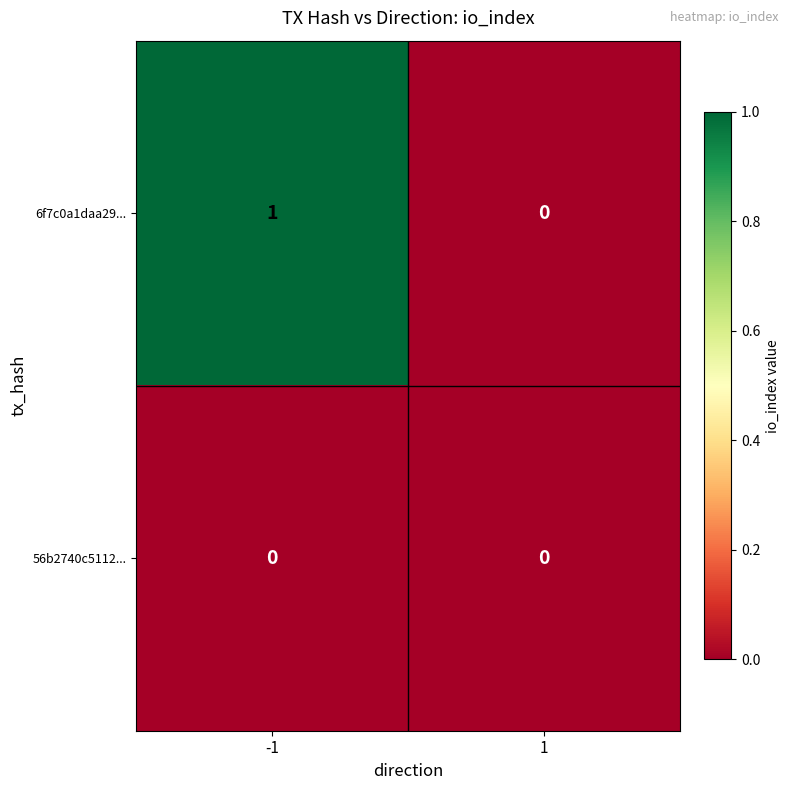

How many data points does each series have?

2